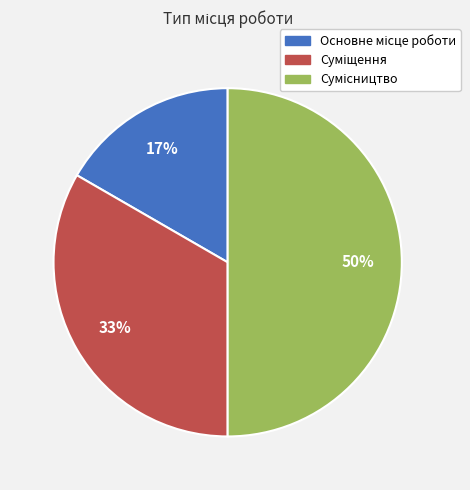

To the nearest percent, what is the average slice percentage?

33%